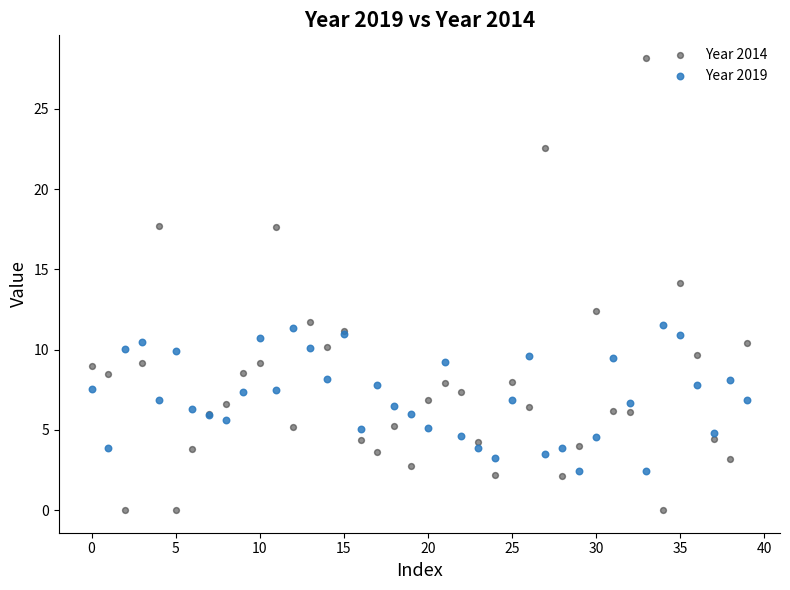

Which series contains the lowest Y value?

Year 2014